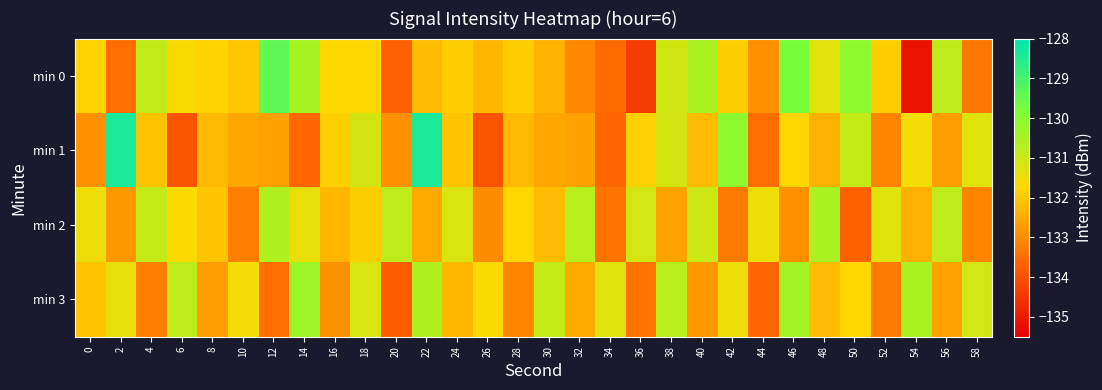

Which label corresponds to the largest value in the chart?

2